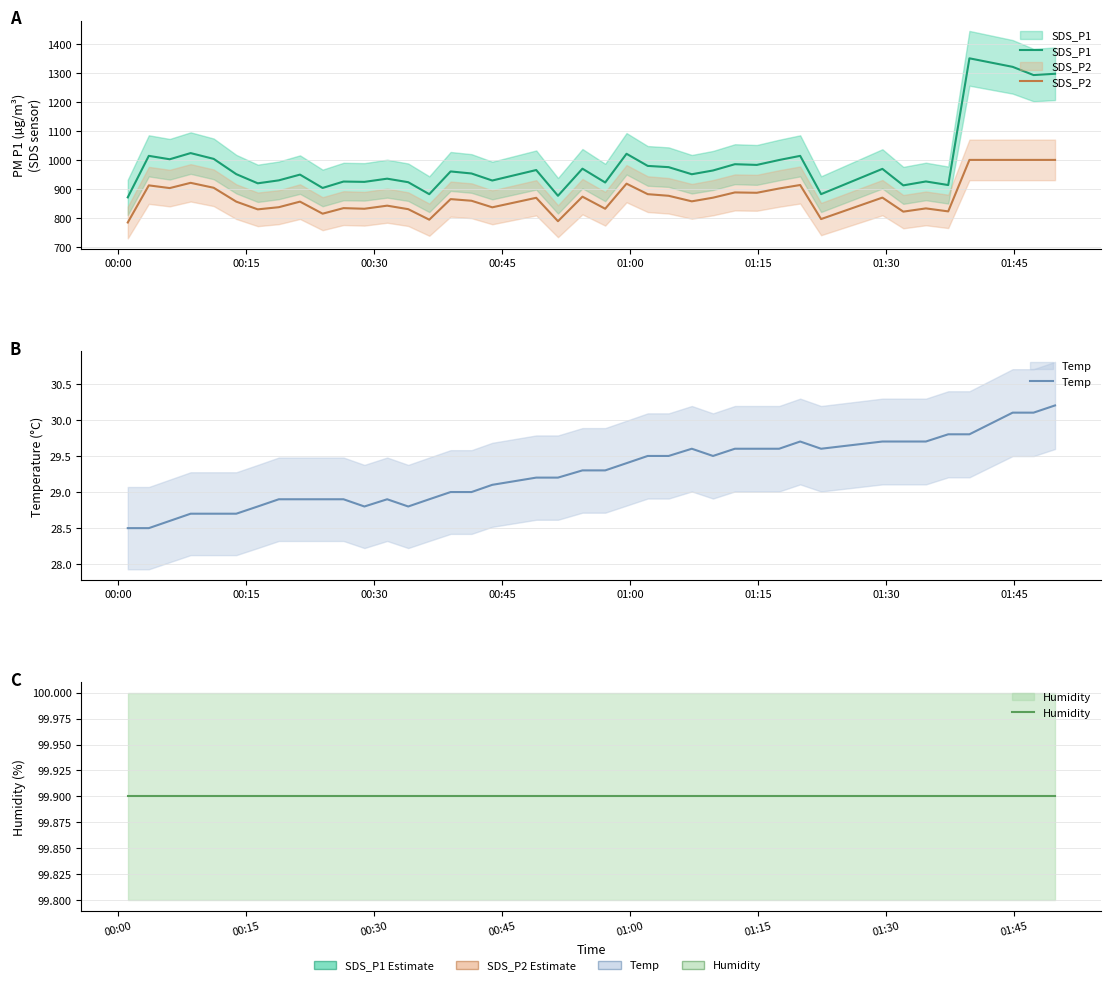

Is the value of SDS_P1 at 00:30 greater than the value of Humidity at 32?

Yes